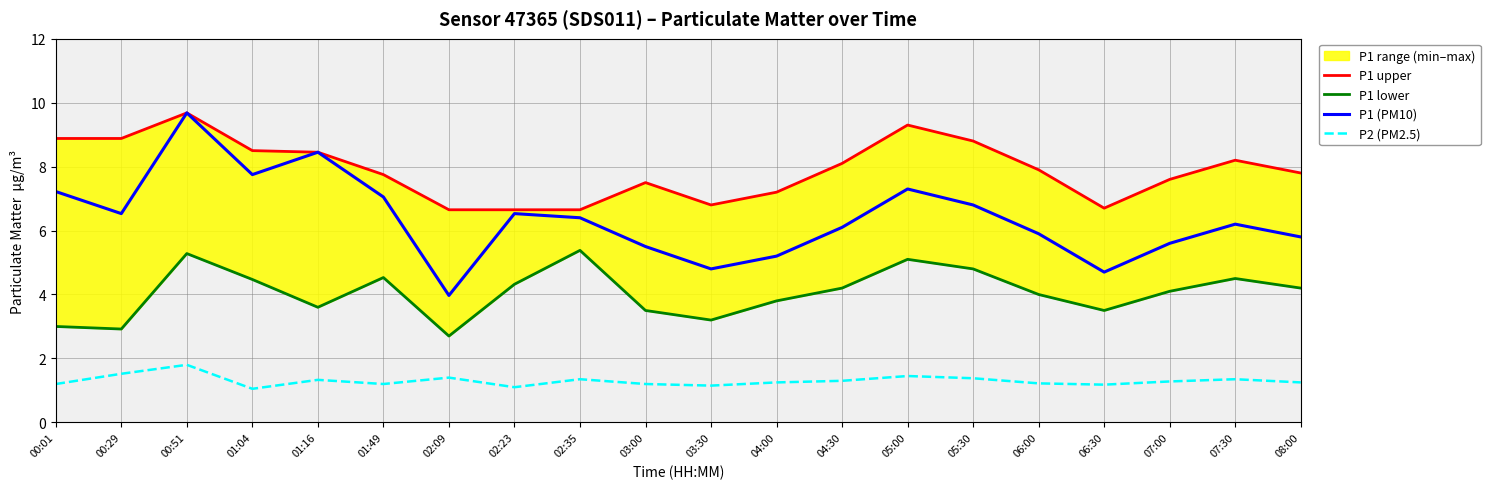

What is the difference between the maximum and minimum values in the P1 upper series?

3.0